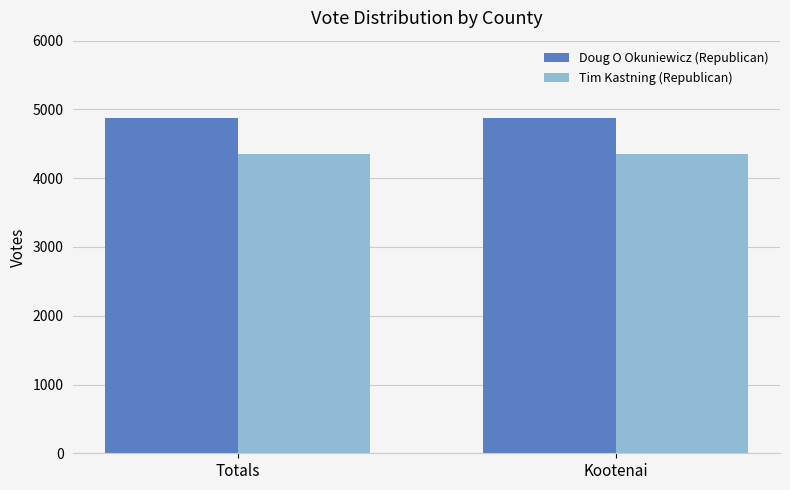

Are the bars grouped side by side (vs. stacked)?

Yes